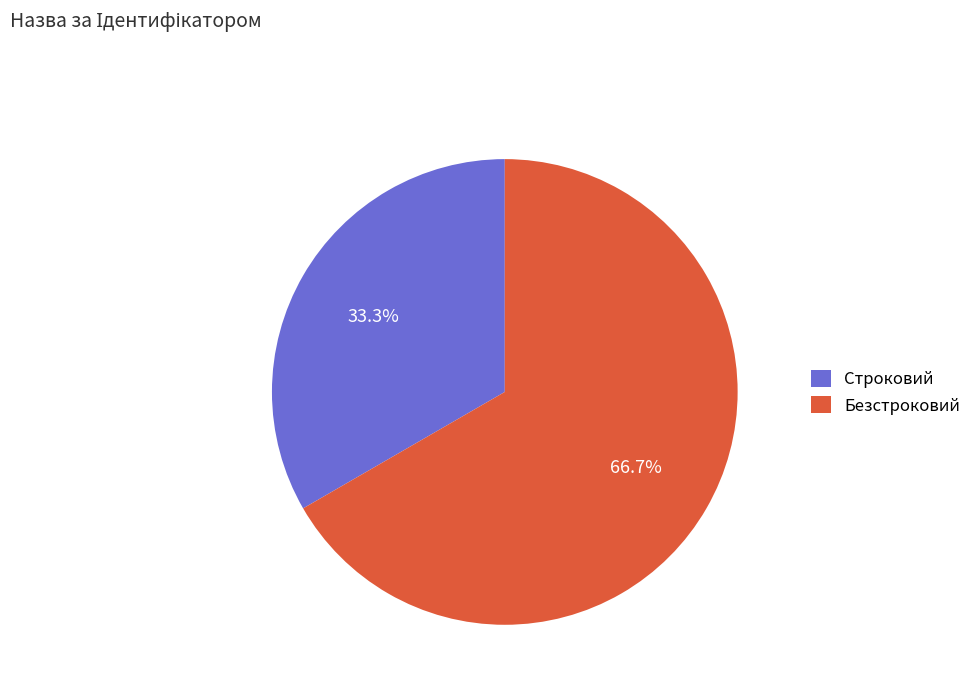

True or false: Безстроковий accounts for 67% of the total.

True